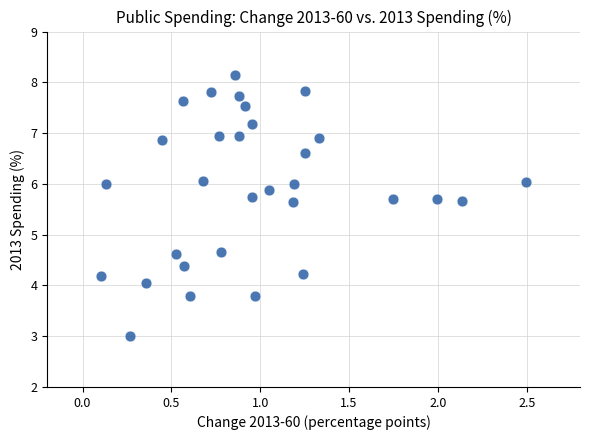

What is the range of X values (max minus min)?

2.4